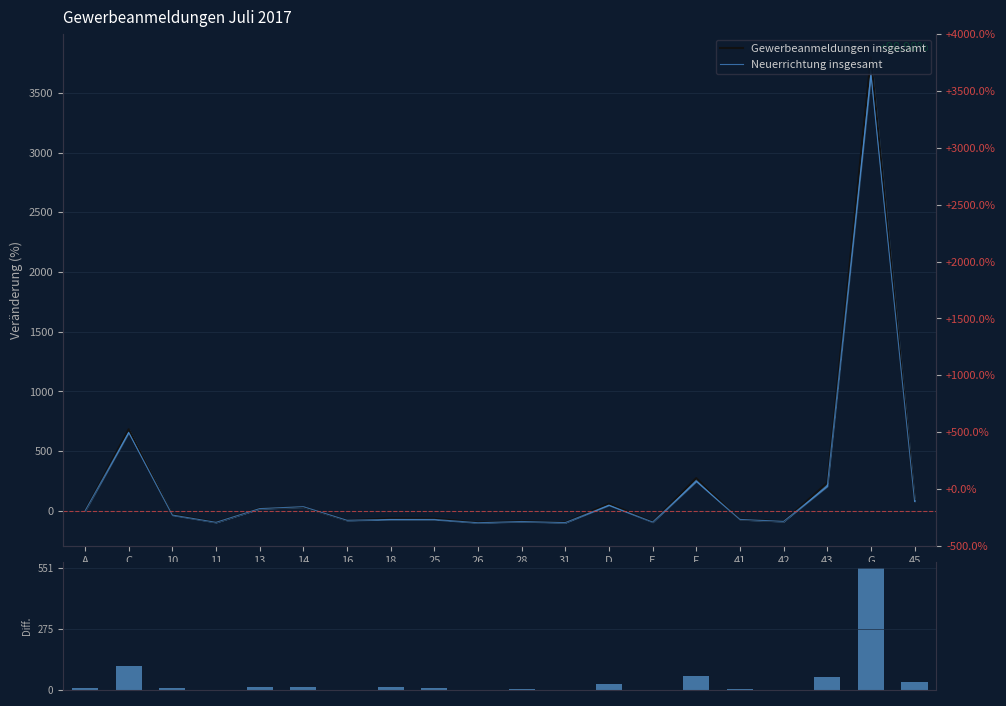

True or false: Gewerbeanmeldungen insgesamt has a value of 13.6 at 14.

False